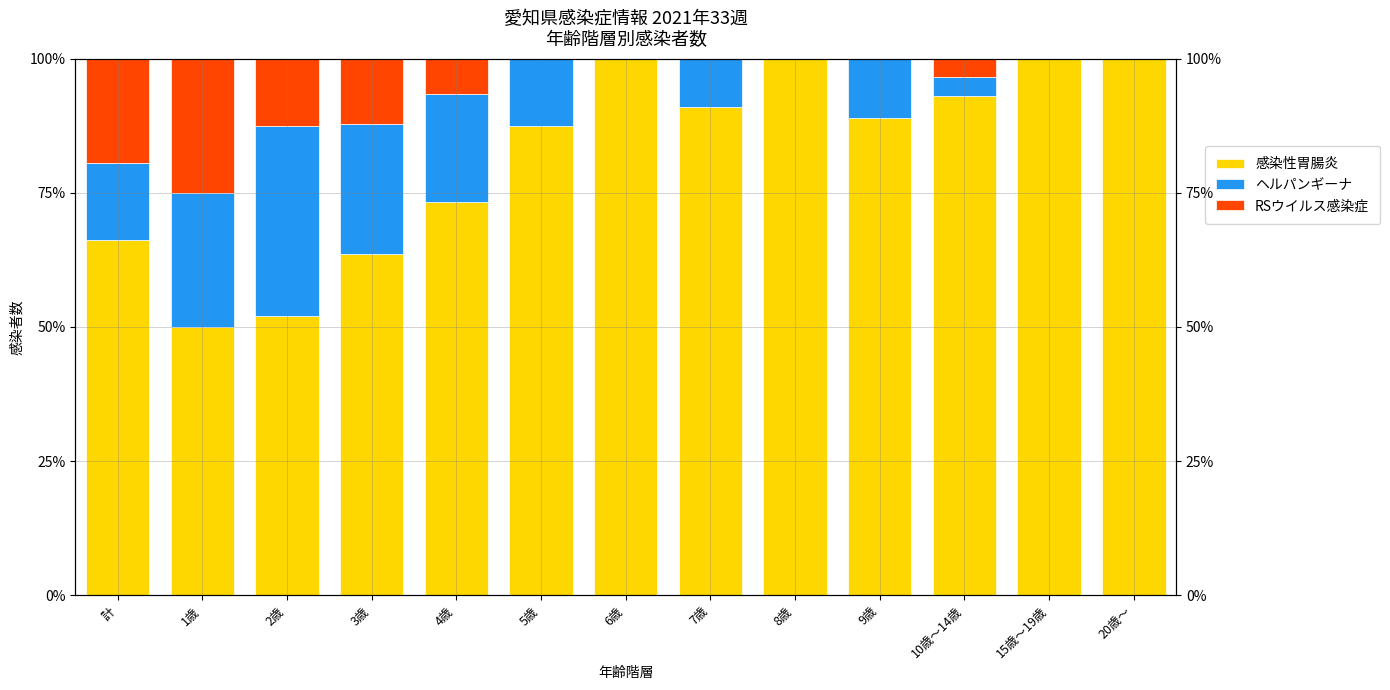

Are the bars horizontal?

No